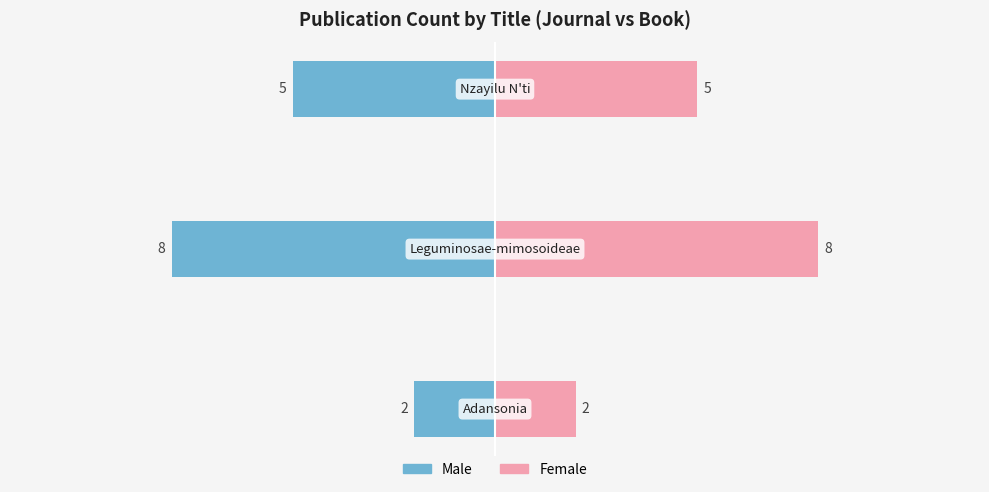

Reading left to right, extract all data points from this chart.

Male: 0=-2	1=-8	2=-5
Female: 0=2	1=8	2=5